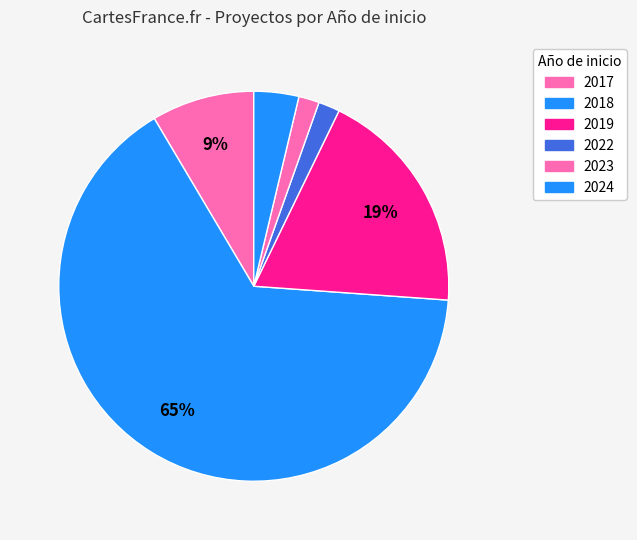

How many slices are in this pie chart?

6